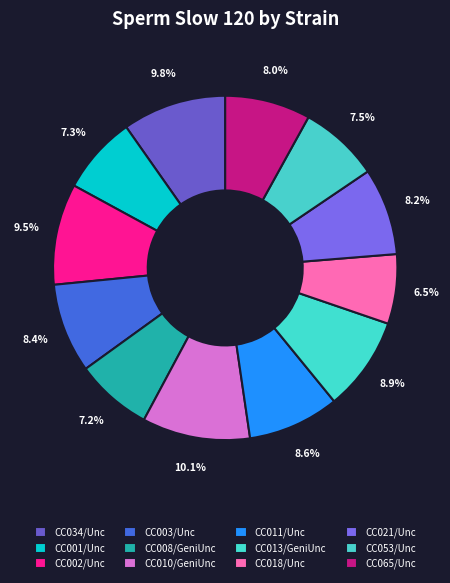

Is there a majority slice in this chart?

No